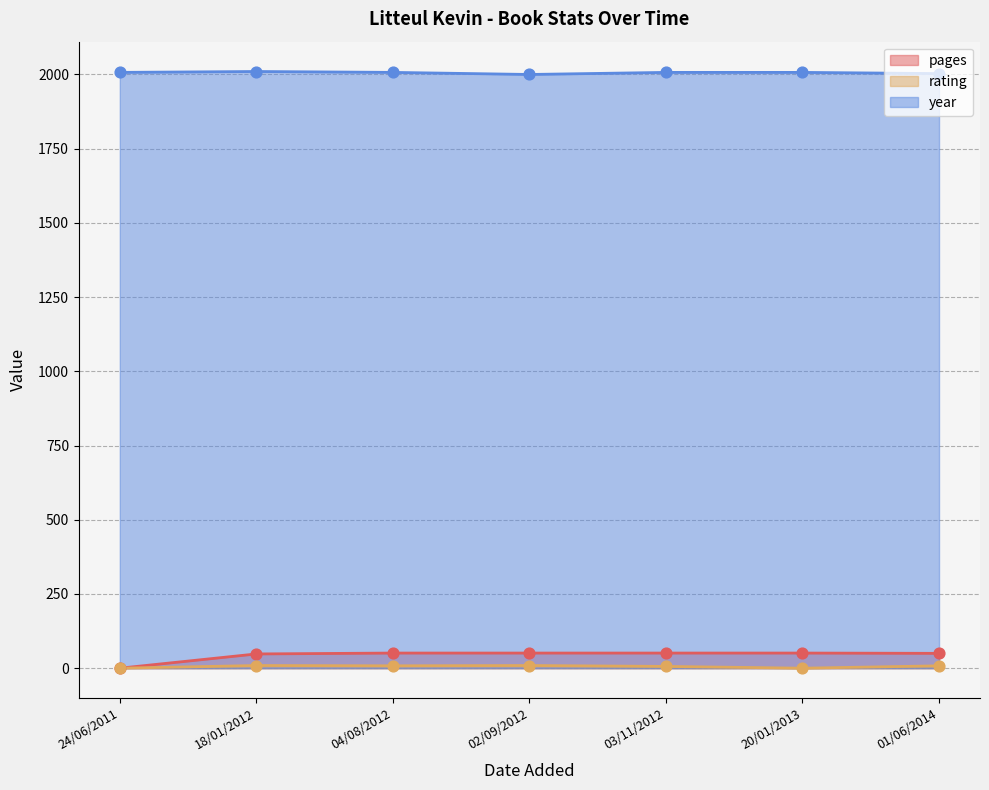

What are all the series names shown in the legend?

pages, rating, year